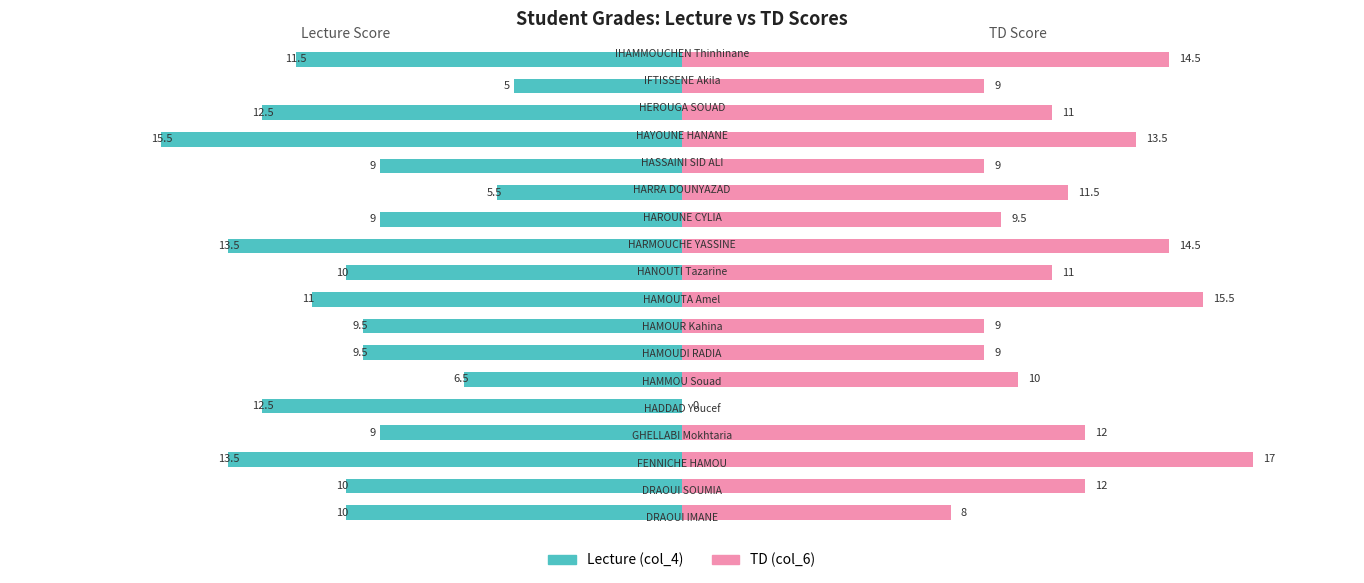

What is the difference between the highest and lowest values at 6?

0.5